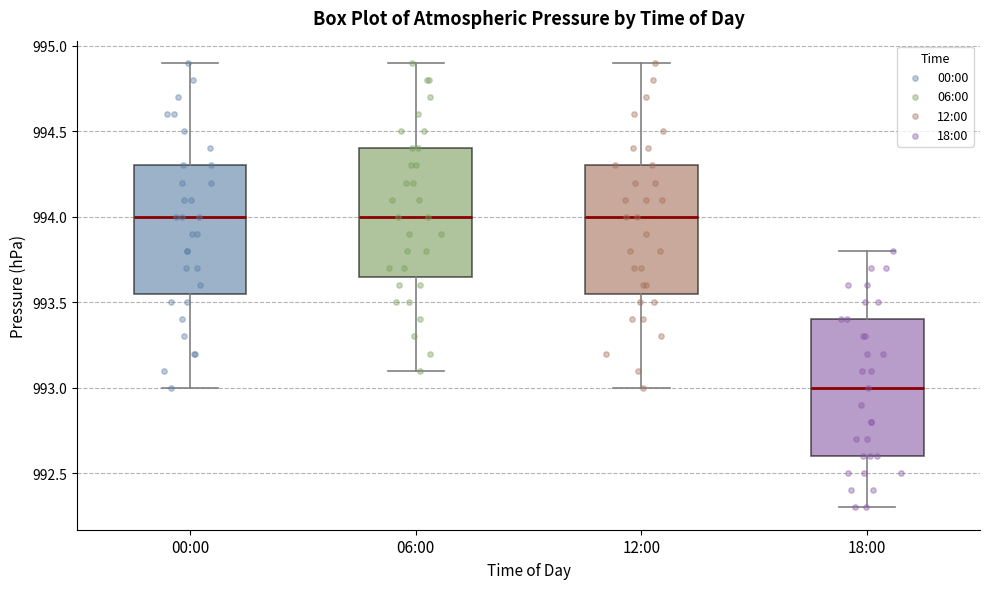

Reading left to right, read every box against the y-axis: the position of its median line, the range the box covers, and the ends of its whiskers. The values are not printed on the chart, so give them approximately, as read against the axis.

00:00: median 994.00, box 993.55 to 994.30, whiskers 993.00 to 994.90
06:00: median 994.00, box 993.65 to 994.40, whiskers 993.10 to 994.90
12:00: median 994.00, box 993.55 to 994.30, whiskers 993.00 to 994.90
18:00: median 993.00, box 992.60 to 993.40, whiskers 992.30 to 993.80